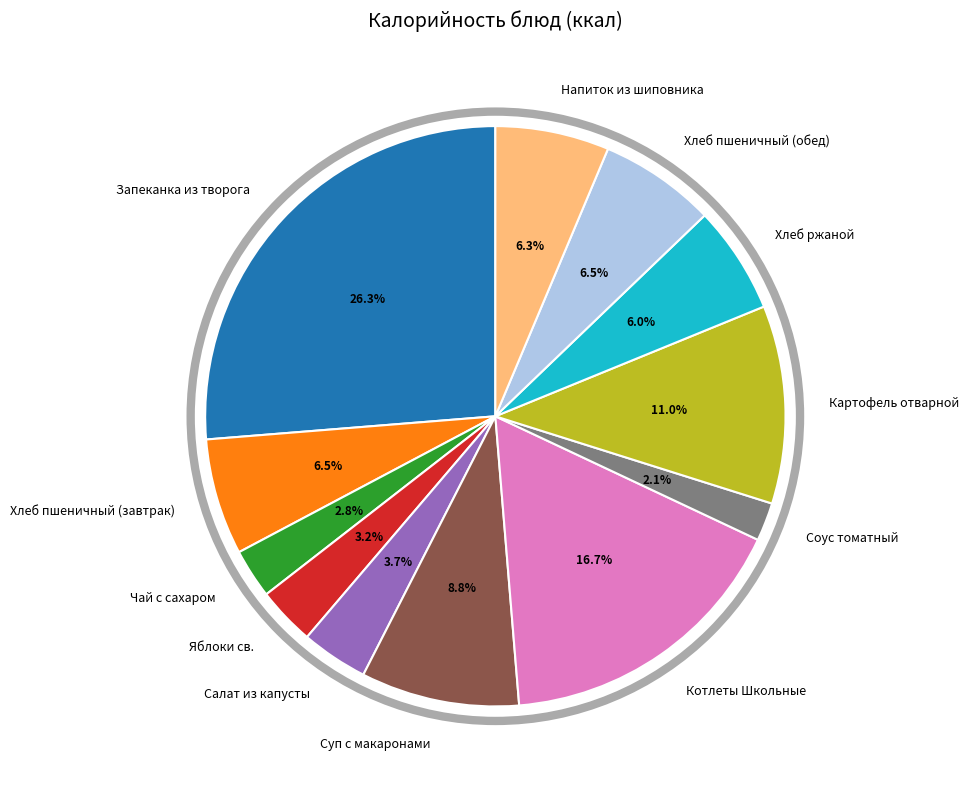

What is the largest slice in the pie chart?

Запеканка из творога